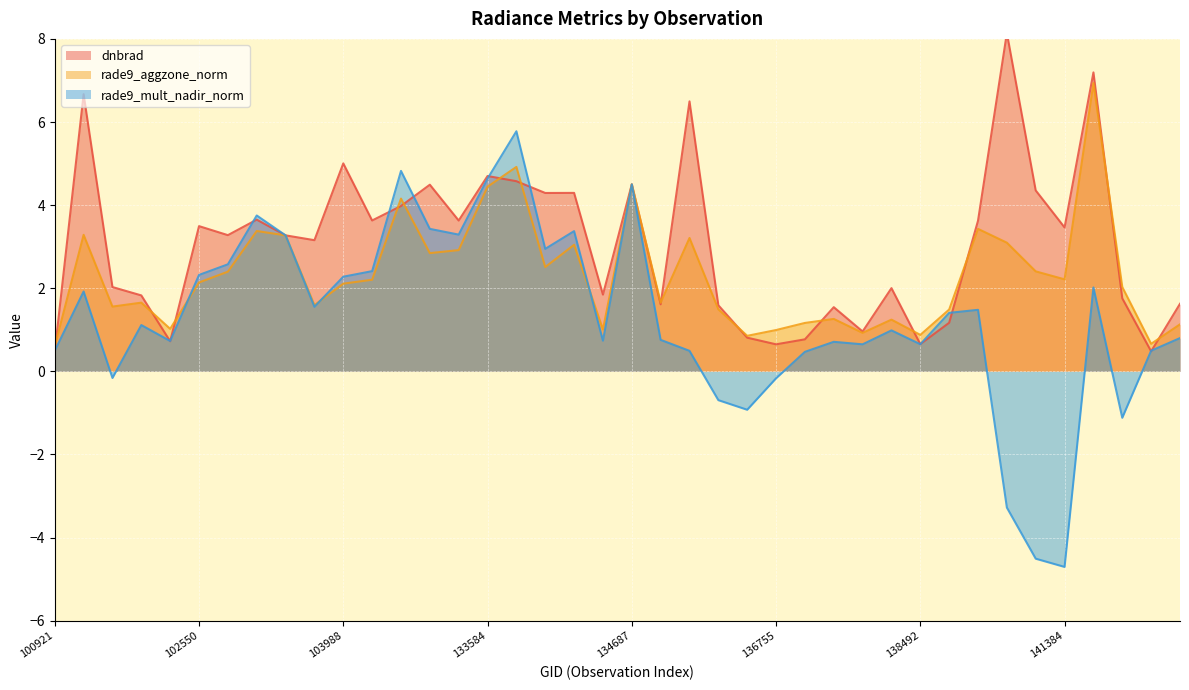

Where is the first local maximum for dnbrad?

101805